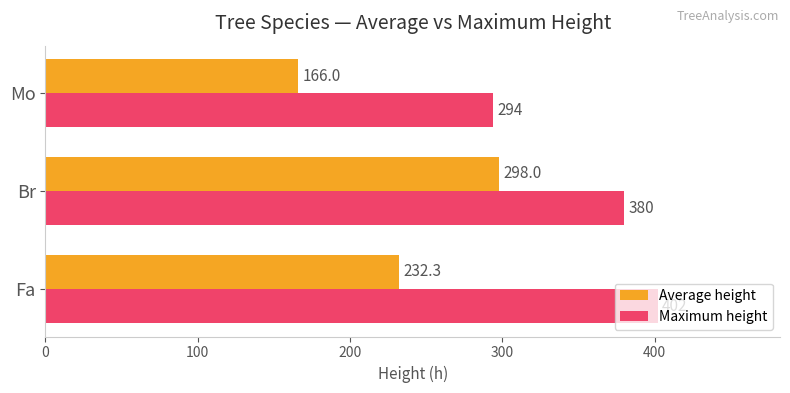

What is the minimum value for Maximum height?

294.0